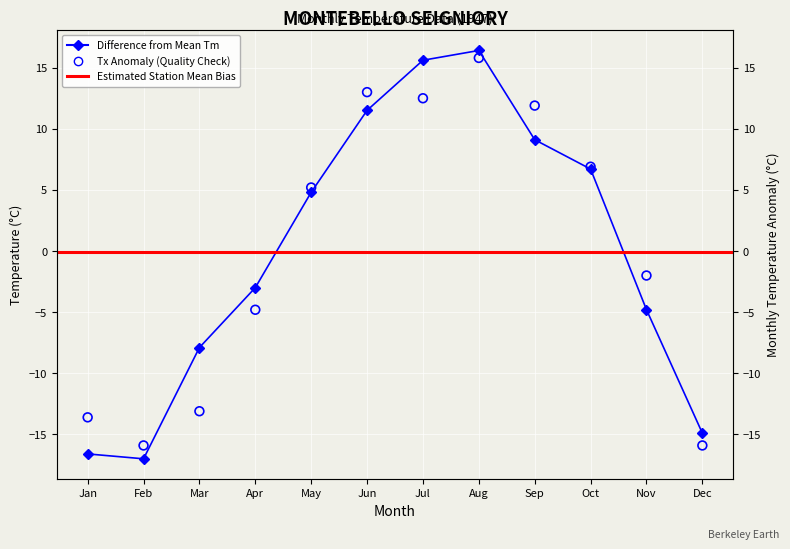

Which series contains the highest Y value?

Tm